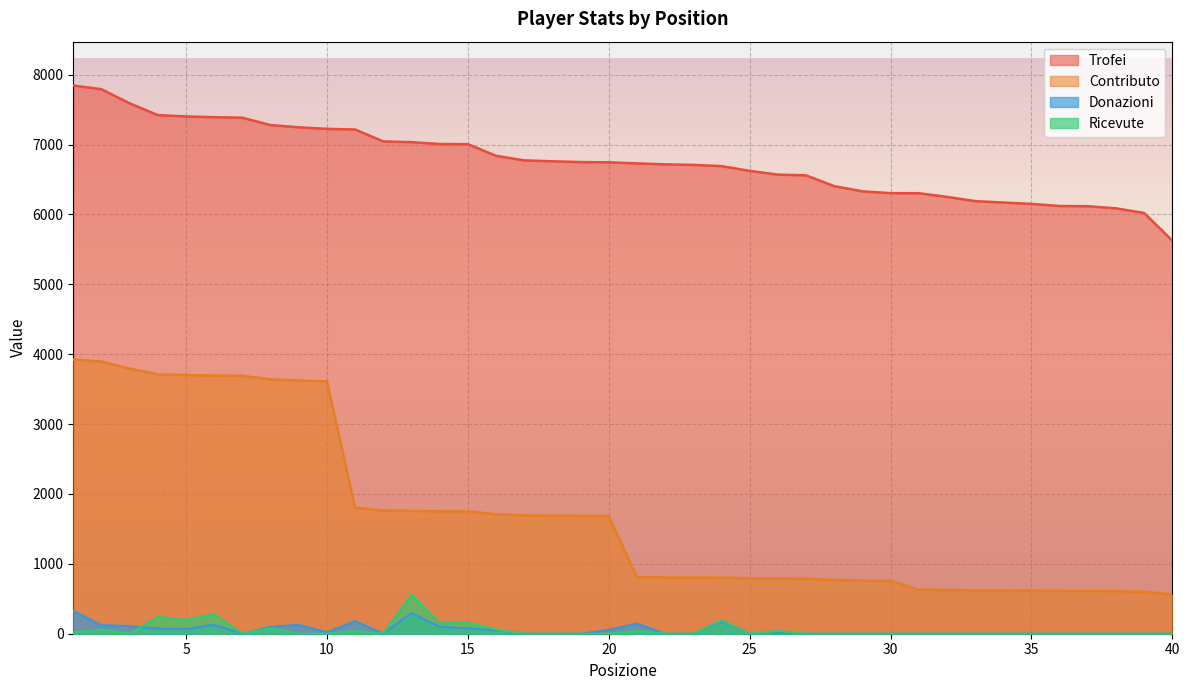

How many data points does each series have?

40